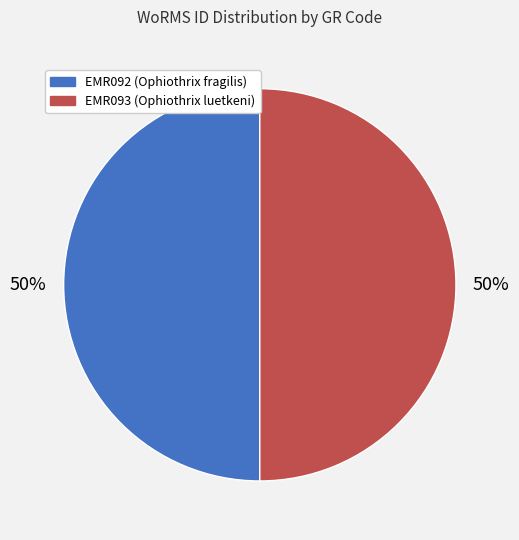

Combined, do EMR092 (Ophiothrix fragilis) and EMR093 (Ophiothrix luetkeni) account for over 50%?

Yes